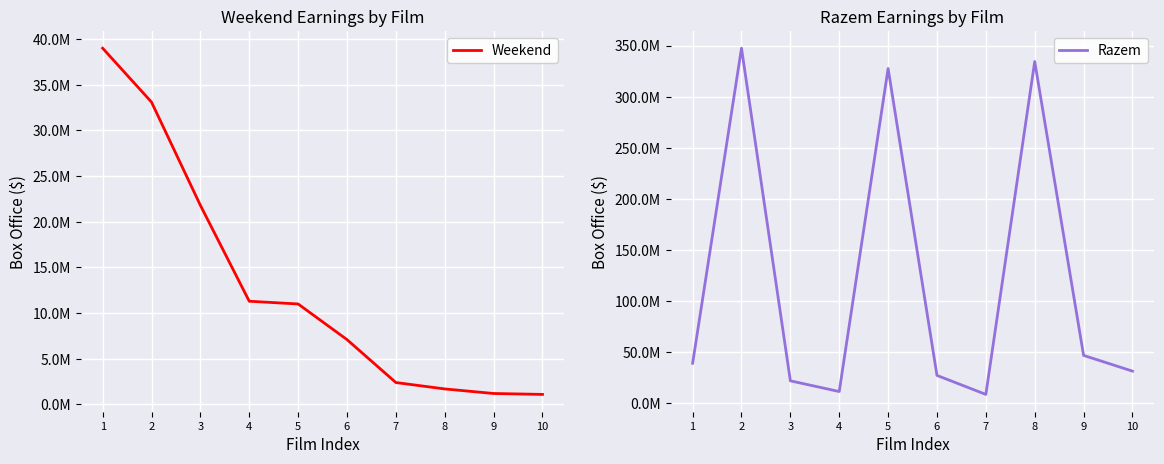

Count the number of data series in this chart.

2